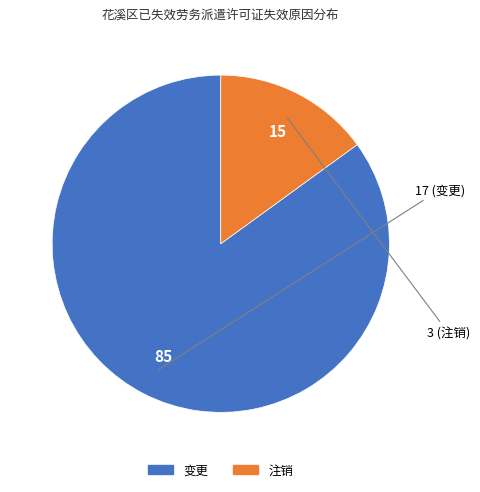

What is the majority slice?

变更